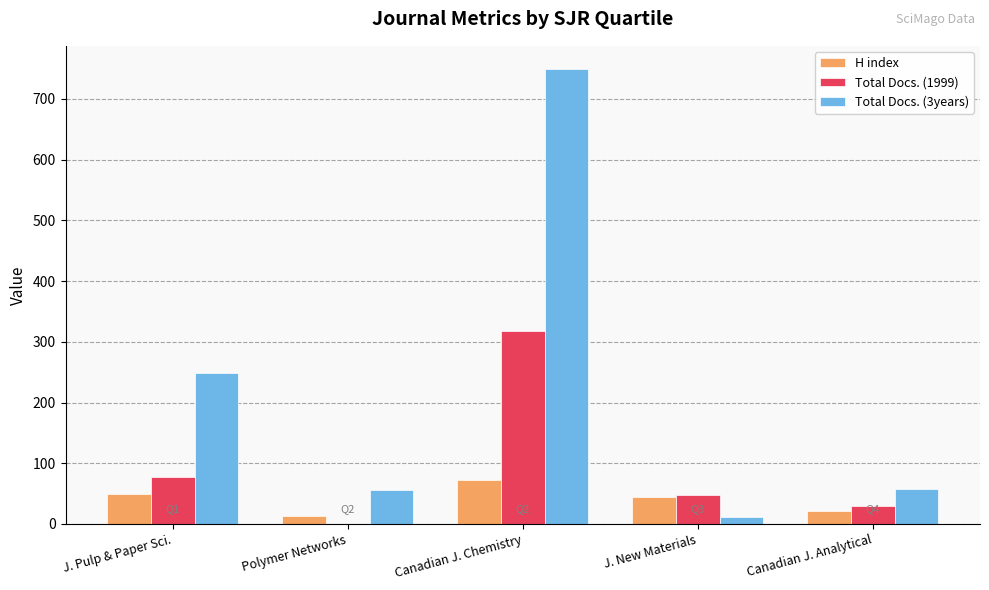

At which category is the sum across all series the highest?

Canadian J. Chemistry